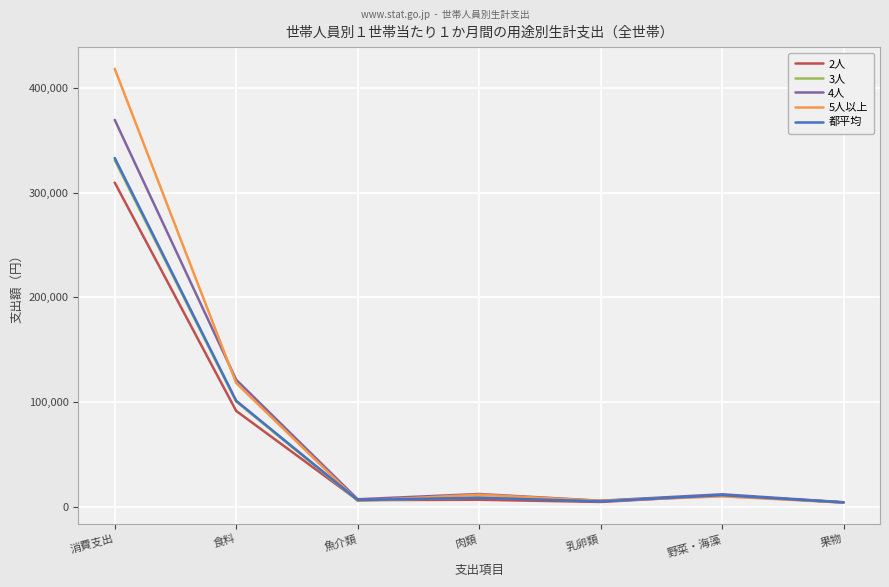

Is it true that 4人 equals 11865 at 野菜・海藻?

True